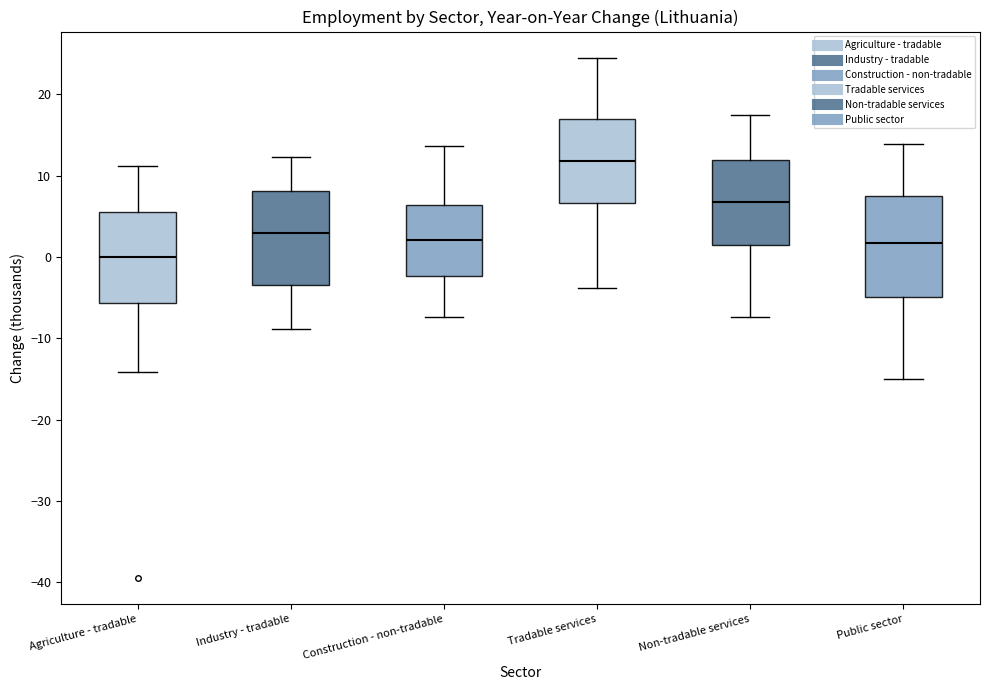

Reading left to right, transcribe this box plot: for each box, give where its median line is, the range the box spans, and where its two whiskers end, as read against the y-axis. The values are not printed on the chart, so give them approximately, as read against the axis.

Agriculture - tradable: median 0, box -6 to 6, whiskers -14 to 11
Industry - tradable: median 3, box -3 to 8, whiskers -9 to 12
Construction - non-tradable: median 2, box -2 to 6, whiskers -7 to 14
Tradable services: median 12, box 7 to 17, whiskers -4 to 25
Non-tradable services: median 7, box 2 to 12, whiskers -7 to 17
Public sector: median 2, box -5 to 7, whiskers -15 to 14